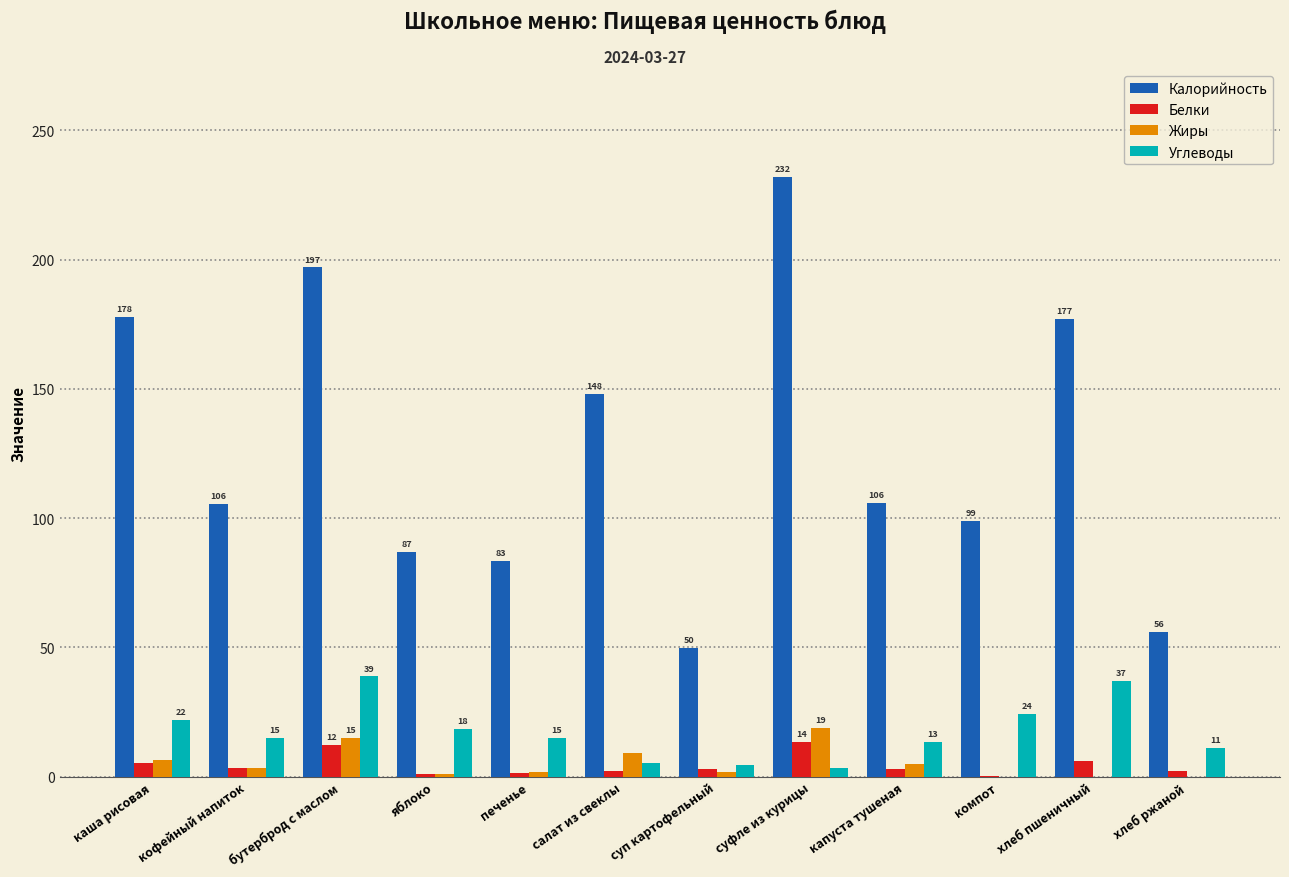

The value of Углеводы at суп картофельный is 4.4. True or false?

True